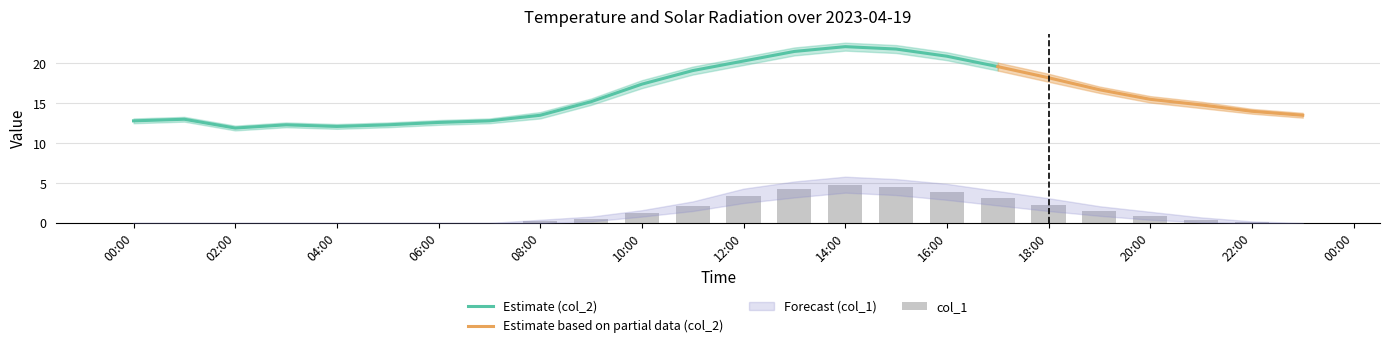

Reading left to right, extract all data points from this chart.

0.0	0.0	0.0	0.0	0.0	0.0	0.0	0.0	0.2	0.5	1.2	2.1	3.4	4.2	4.8	4.5	3.9	3.1	2.3	1.5	0.9	0.4	0.1	0.0